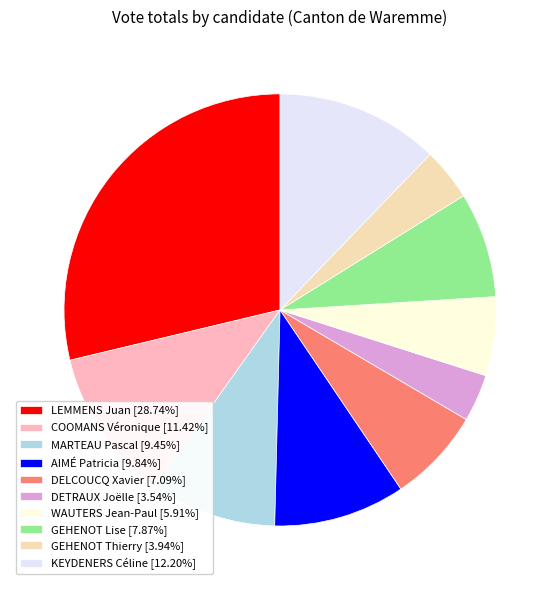

Do DETRAUX Joëlle [3.54%] and GEHENOT Lise [7.87%] together represent more than half of the pie?

No